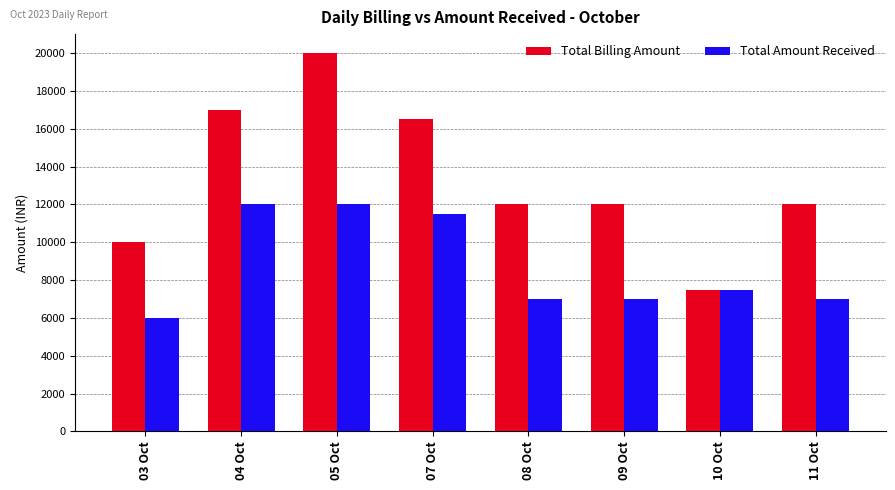

What is the difference between the maximum and minimum values in the Total Billing Amount series?

12500